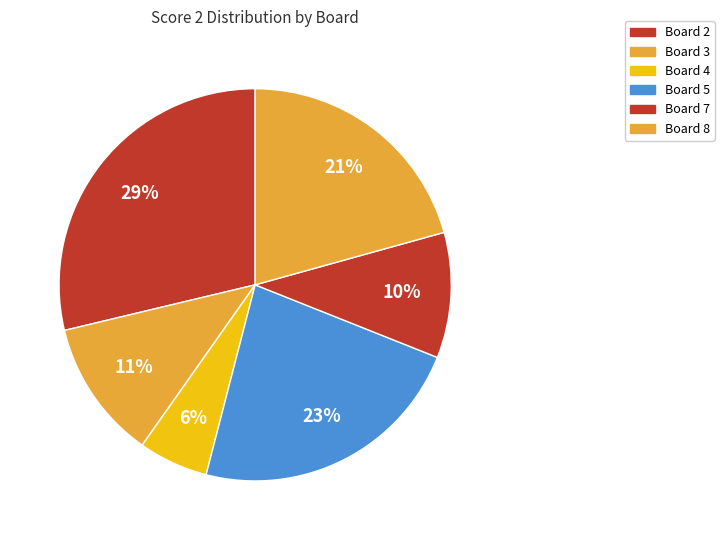

To the nearest percent, what is the average slice percentage?

17%